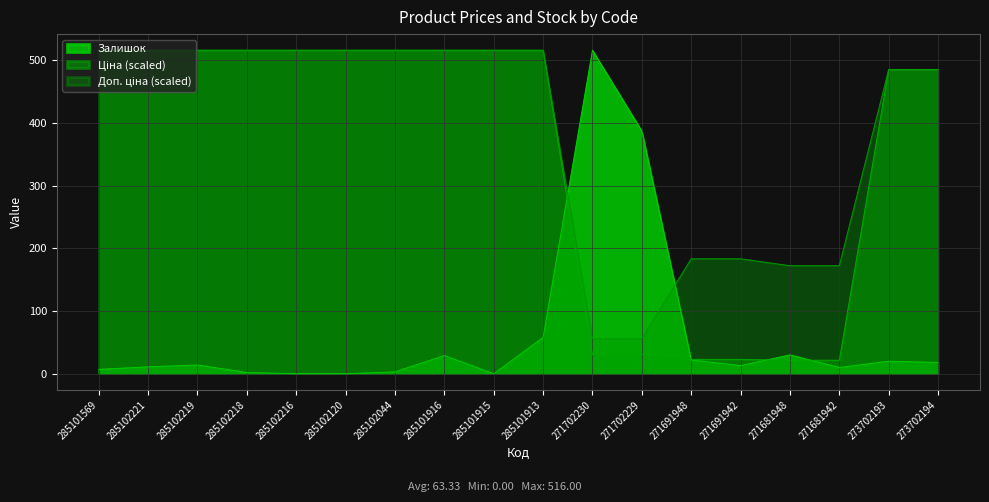

Where do Доп. ціна and Залишок first cross each other?

285101913 and 271702230